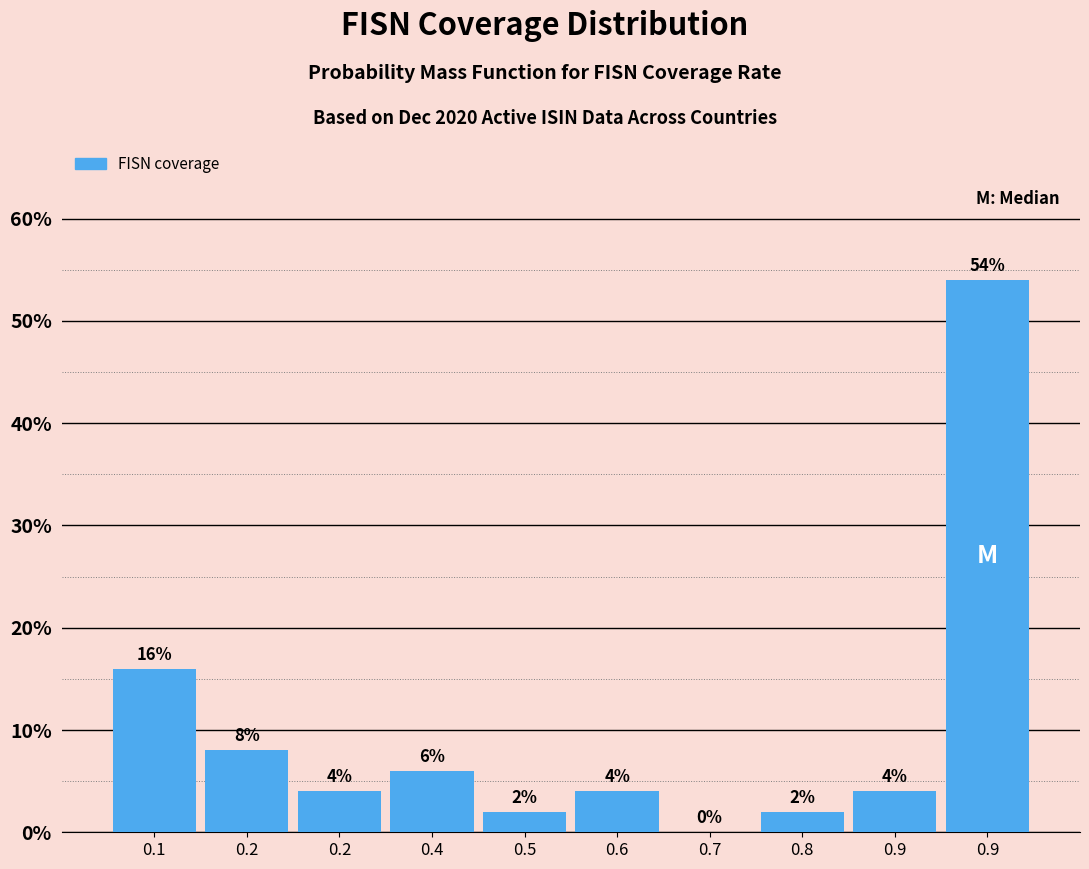

Are the bars horizontal?

No